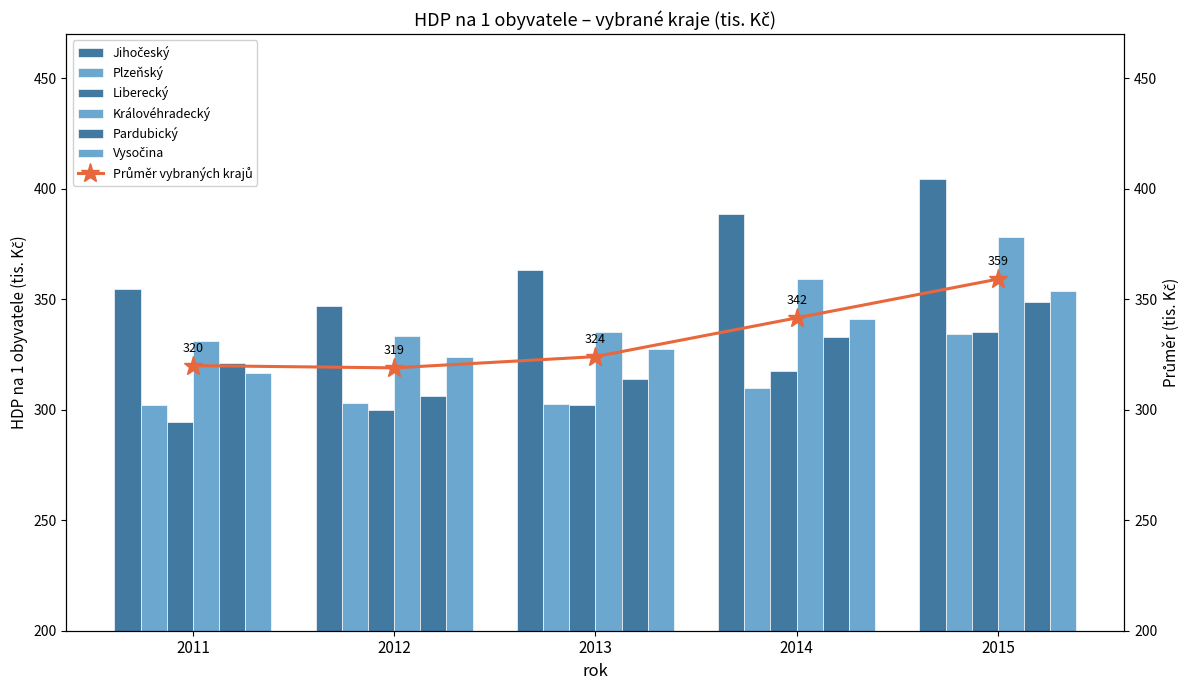

Rank the series at 2011 from highest to lowest value.

Jihočeský, Královéhradecký, Pardubický, Vysočina, Plzeňský, Liberecký